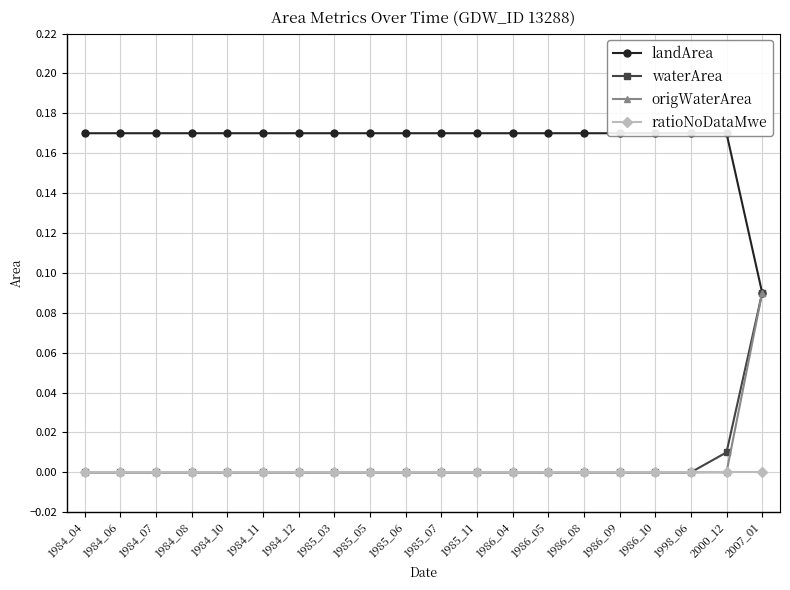

What is the value of the landArea point at the 9th from the left?

0.2